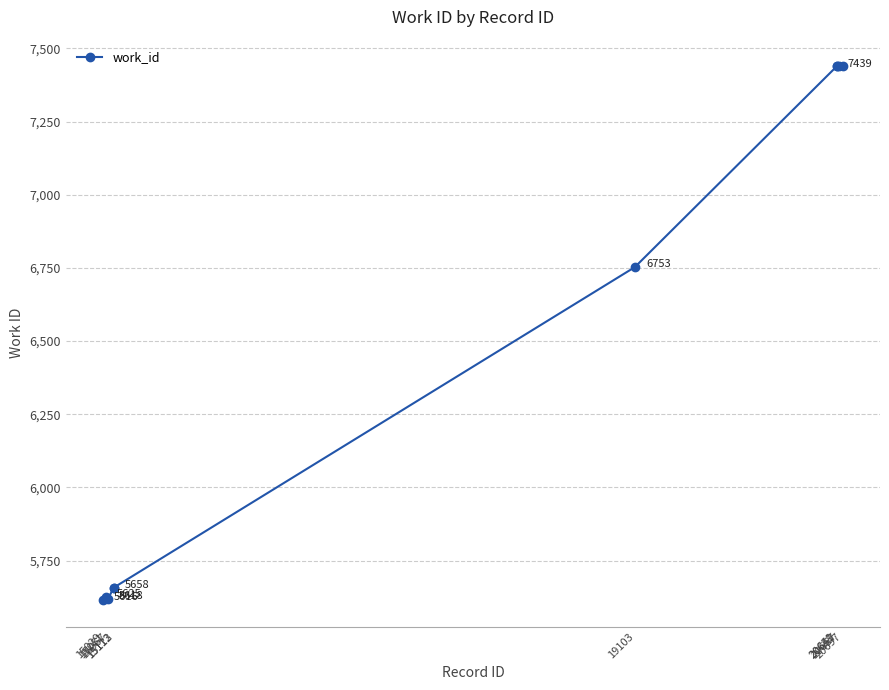

What is the value of the 8th point from the left?

7439